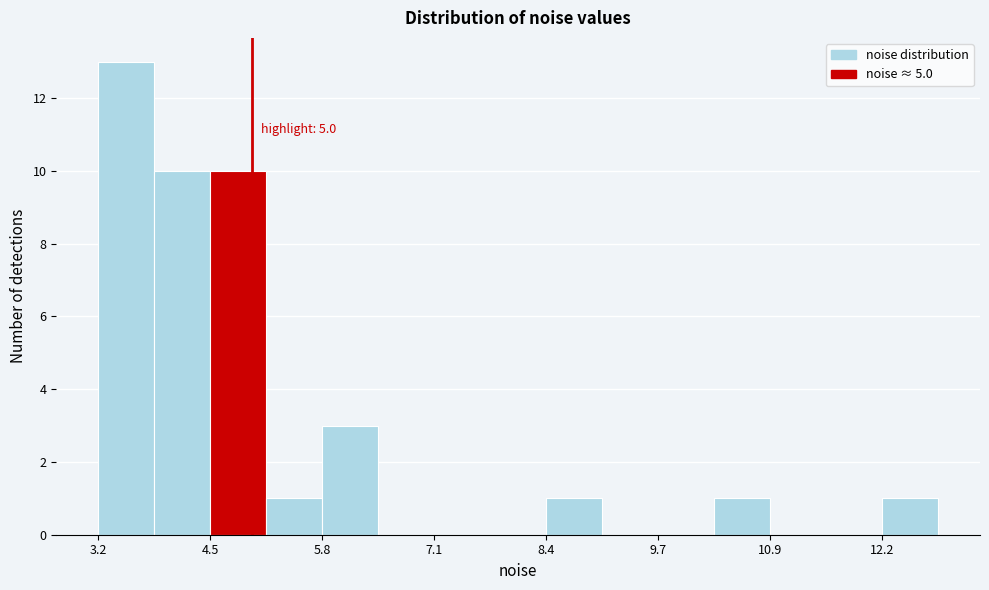

Around what value on the x-axis is the tallest bar? Give the approximate position of its centre, as read against the axis.

3.6